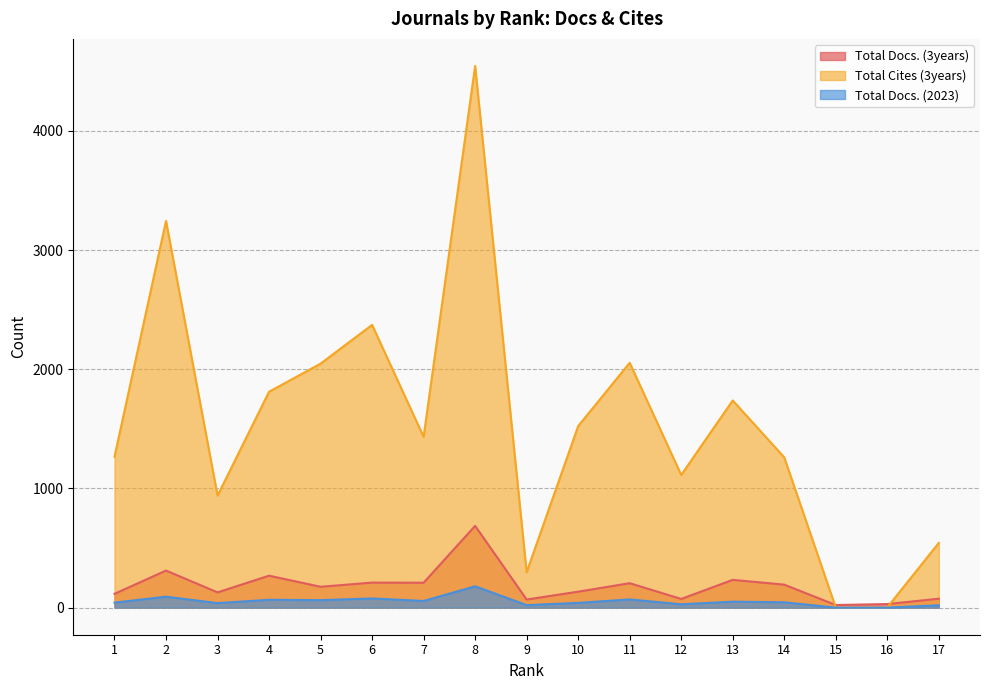

At which label does Total Docs. (2023) reach its peak?

8